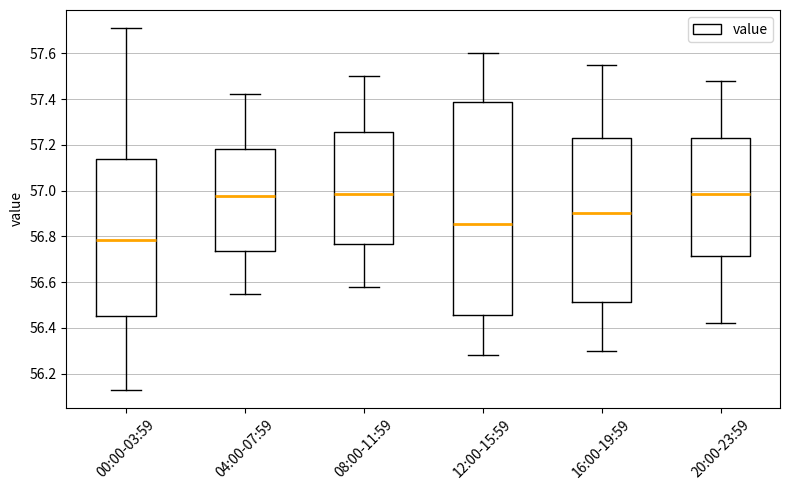

Where does the upper whisker of the box for 00:00-03:59 end on the y-axis? The values are not printed on the chart, so give them approximately, as read against the axis.

57.72